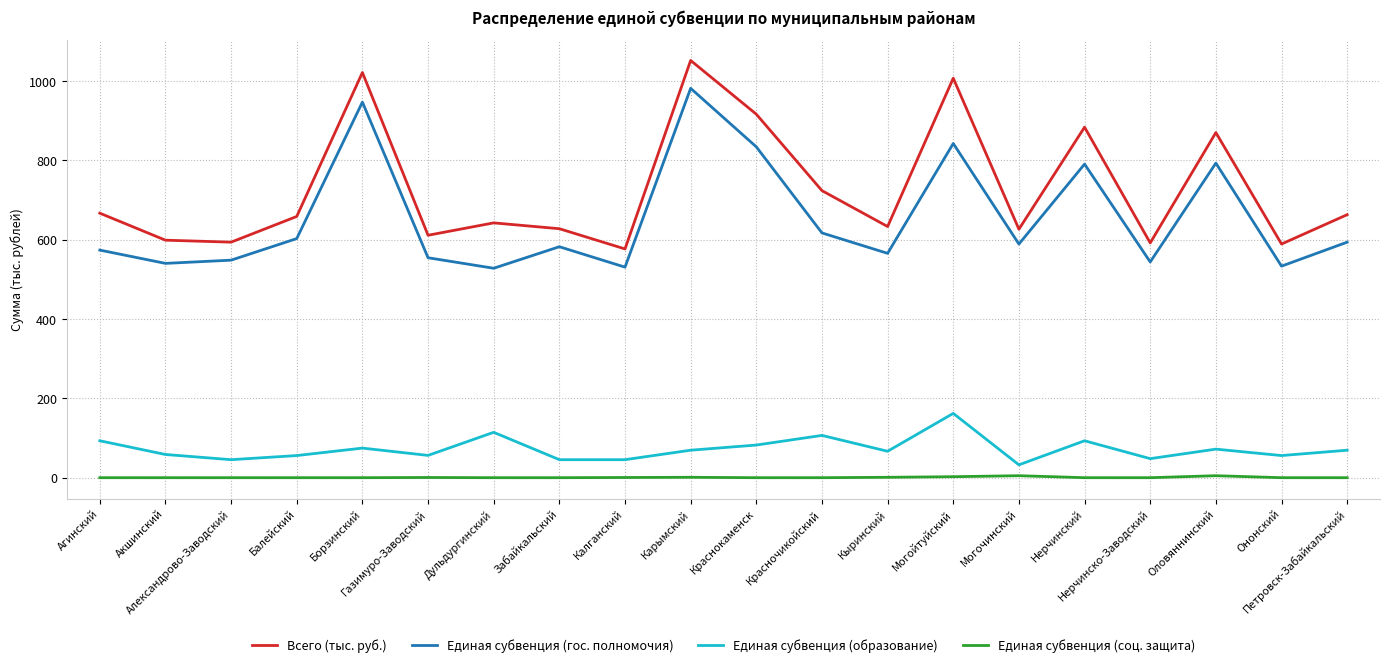

Which series has the largest total across all categories?

Всего (тыс. руб.)